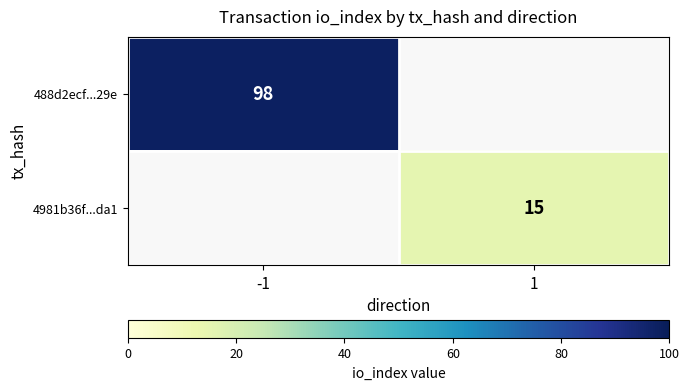

The 4981b36f...da1 series shows 15 at 1. True or false?

True